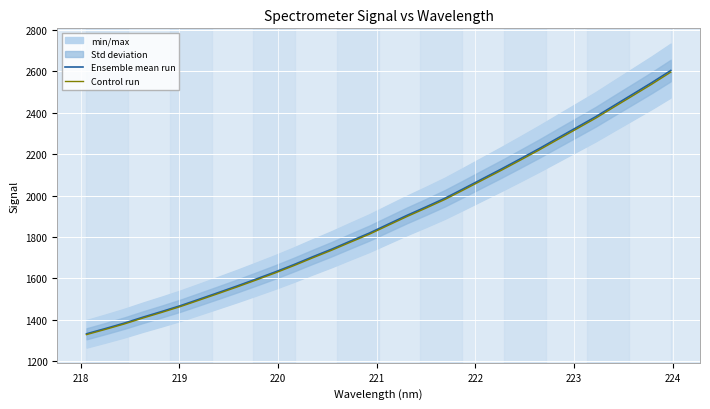

True or false: Ensemble mean run and Control run intersect in this chart.

False